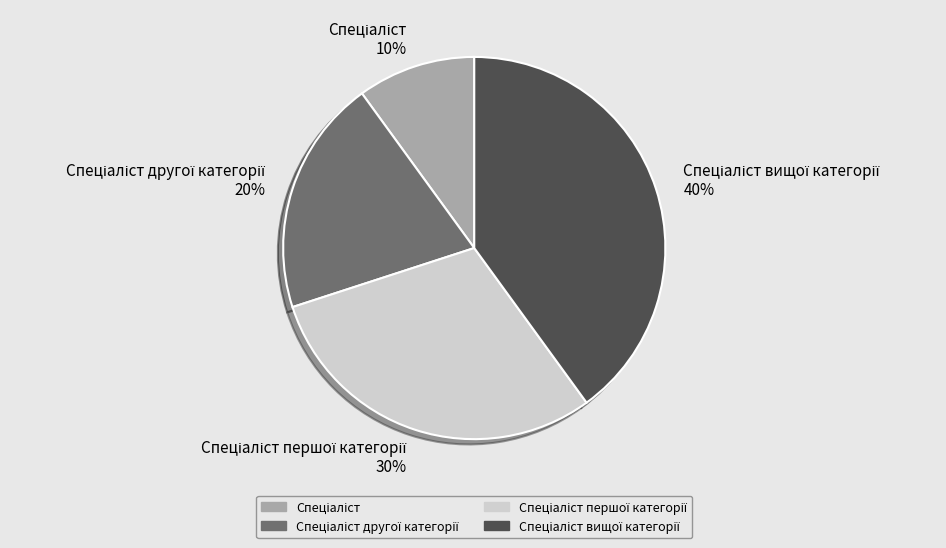

Is there any slice that represents more than half of the pie?

No